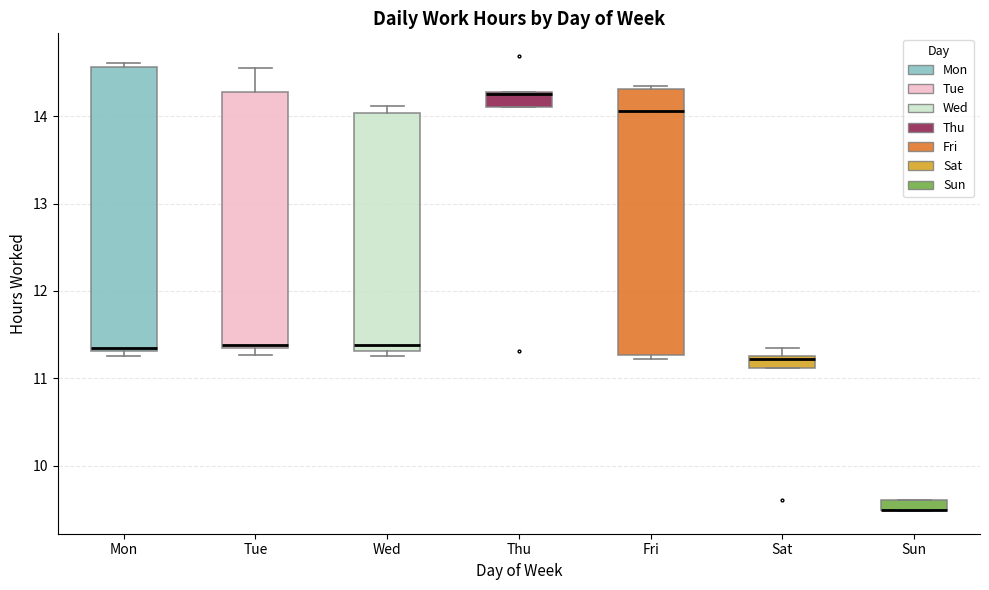

Comparing the boxes themselves (not the whiskers), which one is the tallest?

Mon